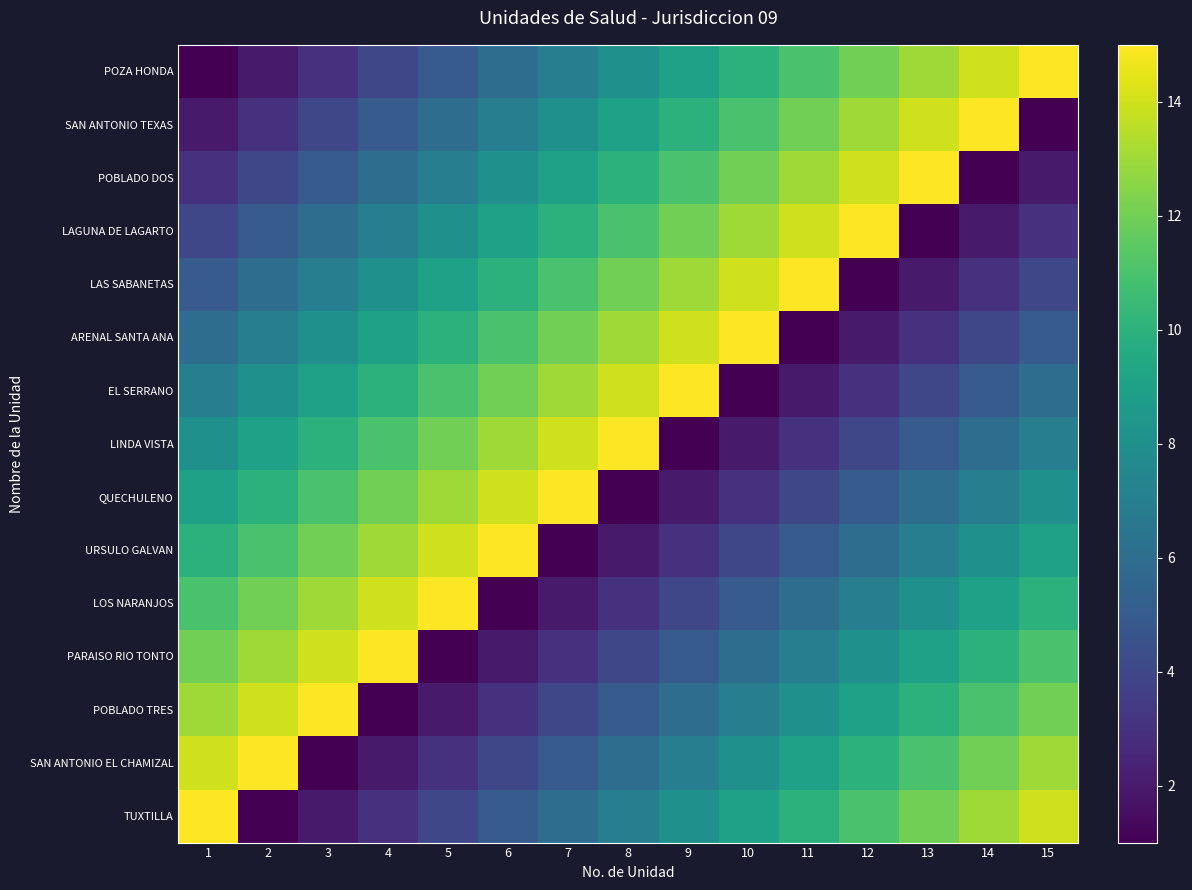

At which category does the chart reach its minimum across all series?

1